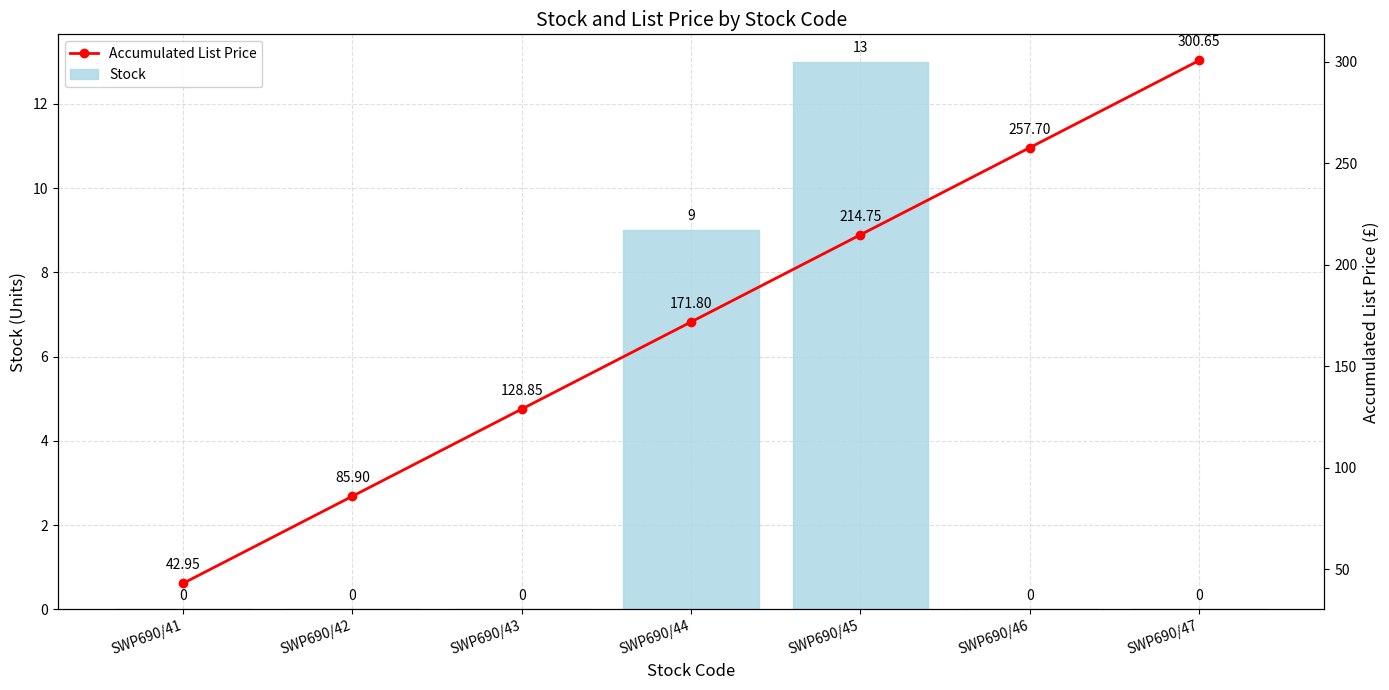

What is the approximate value of Accumulated List Price at SWP690/44?

171.8